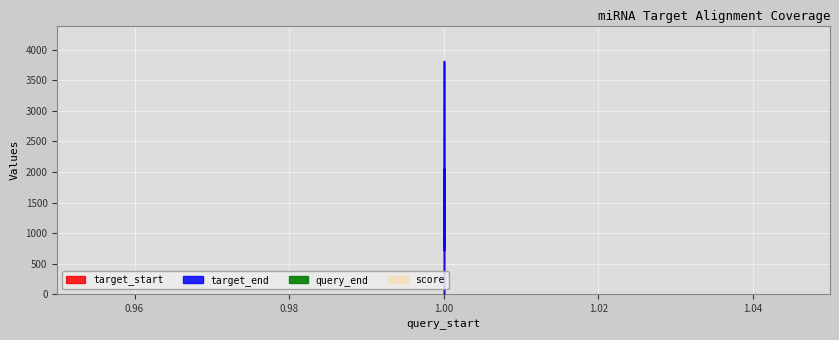

What is the sum of all score values?

8.8